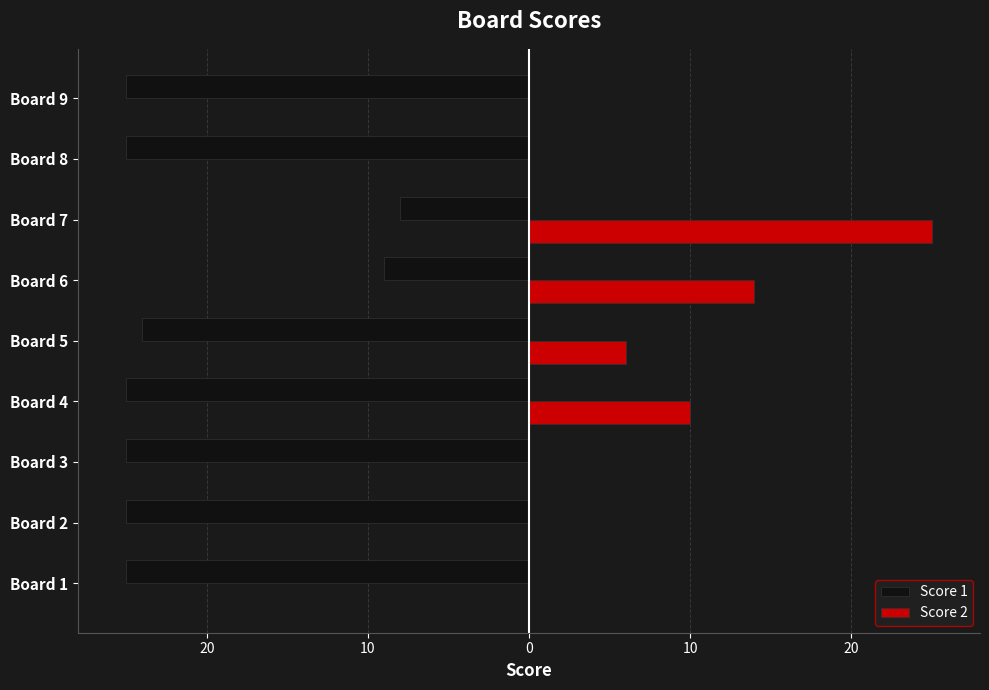

What is the highest value of the Score 1 series?

-8